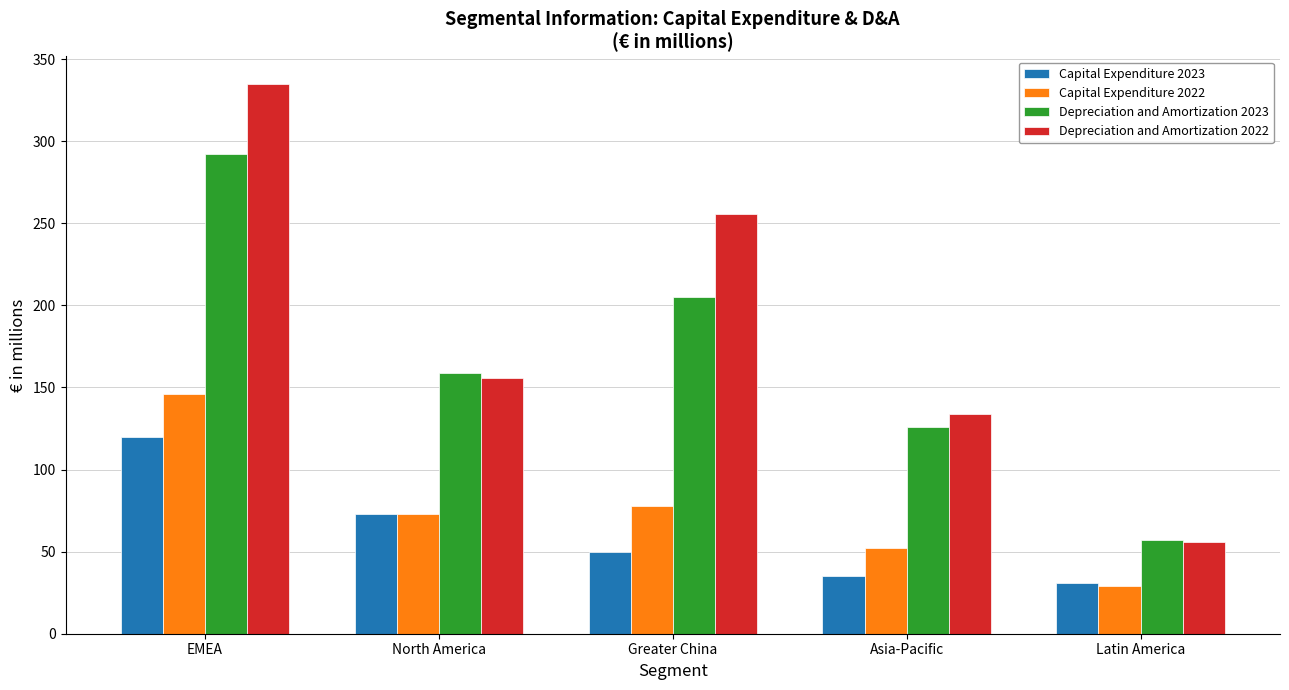

What position from the right is Greater China?

3